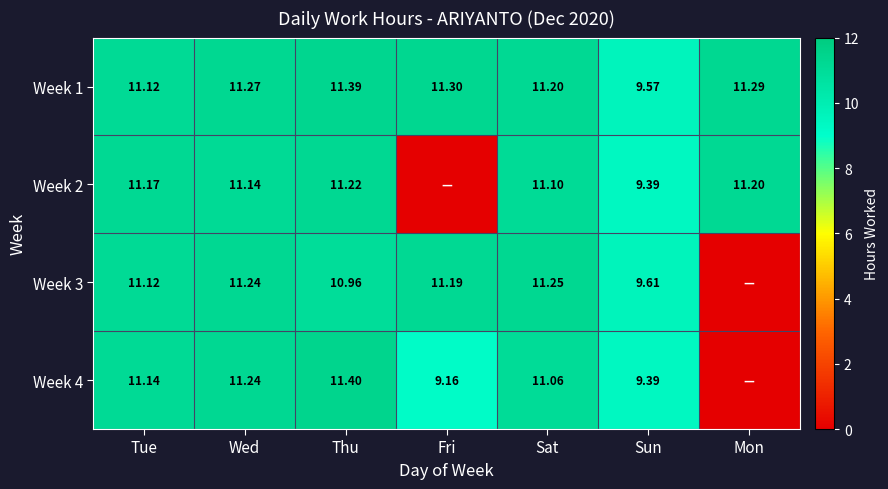

Is it true that Week 1 equals 7.7 at Fri?

False